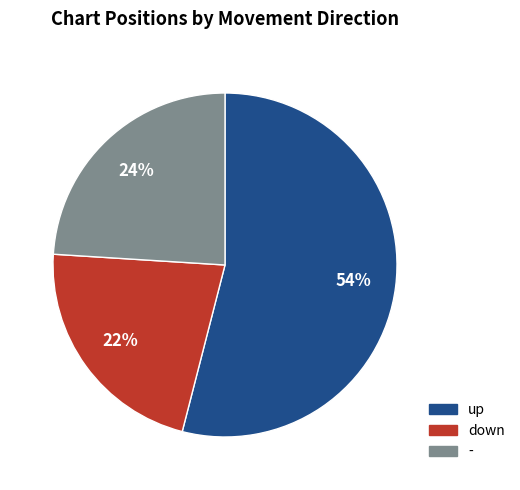

What is the ratio of the value at - to the value at up?

0.4